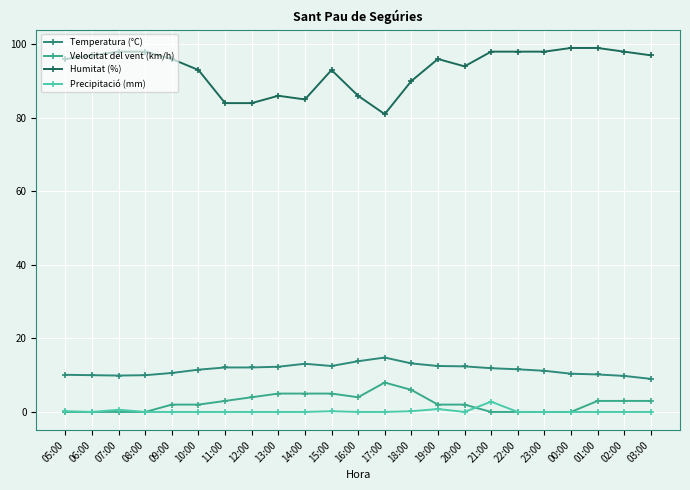

At 02:00, list the series in order from largest to smallest.

Humitat (%), Temperatura (°C), Velocitat del vent (km/h), Precipitació (mm)